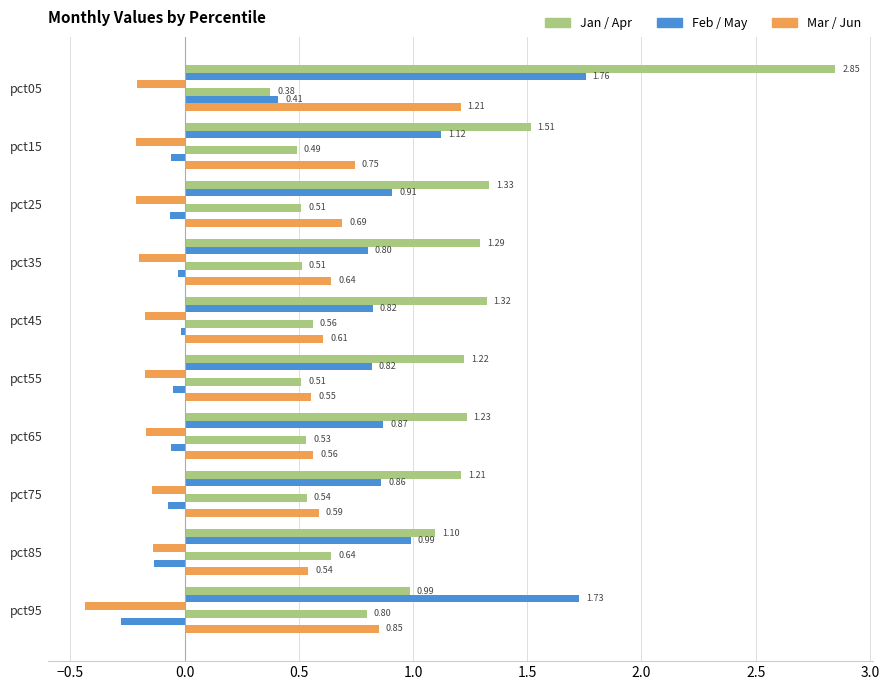

How many data points does each series have?

10